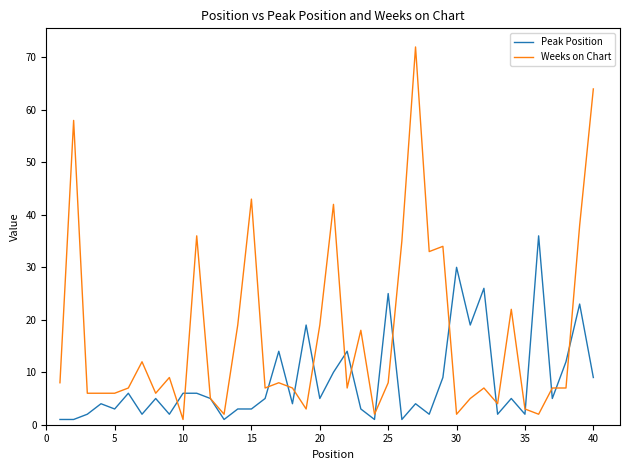

List the series in order of their overall mean, highest first.

Weeks on Chart, Peak Position